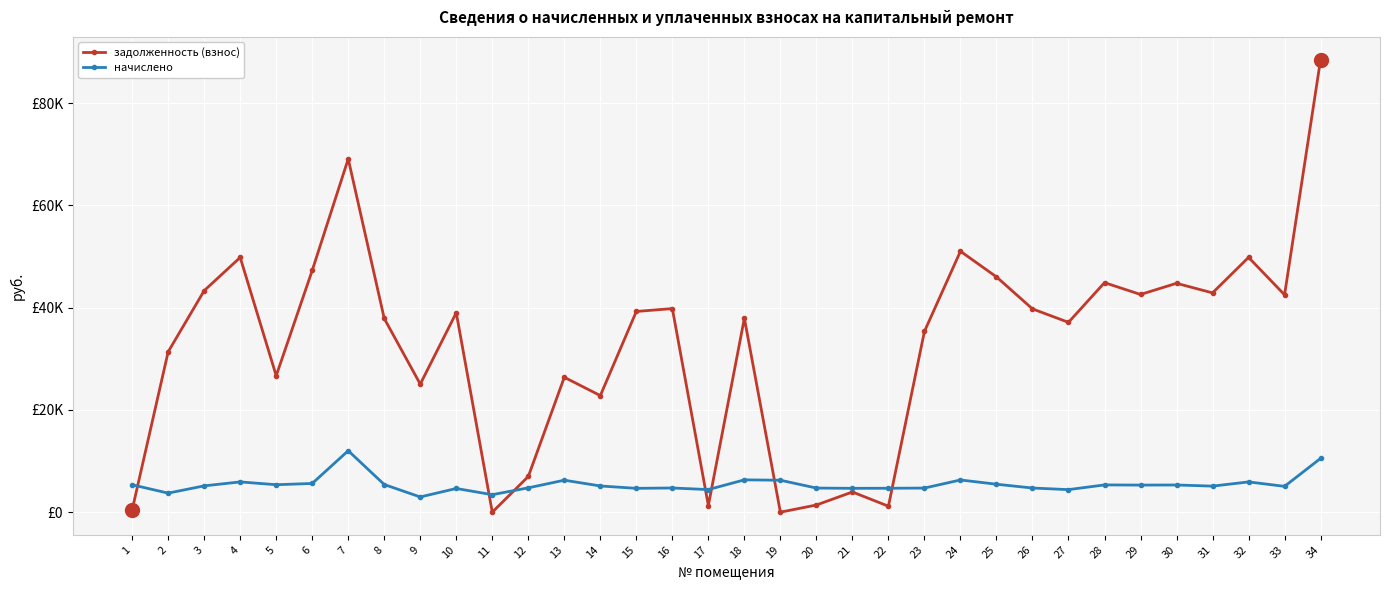

True or false: начислено and задолженность (взнос) cross at least once.

True